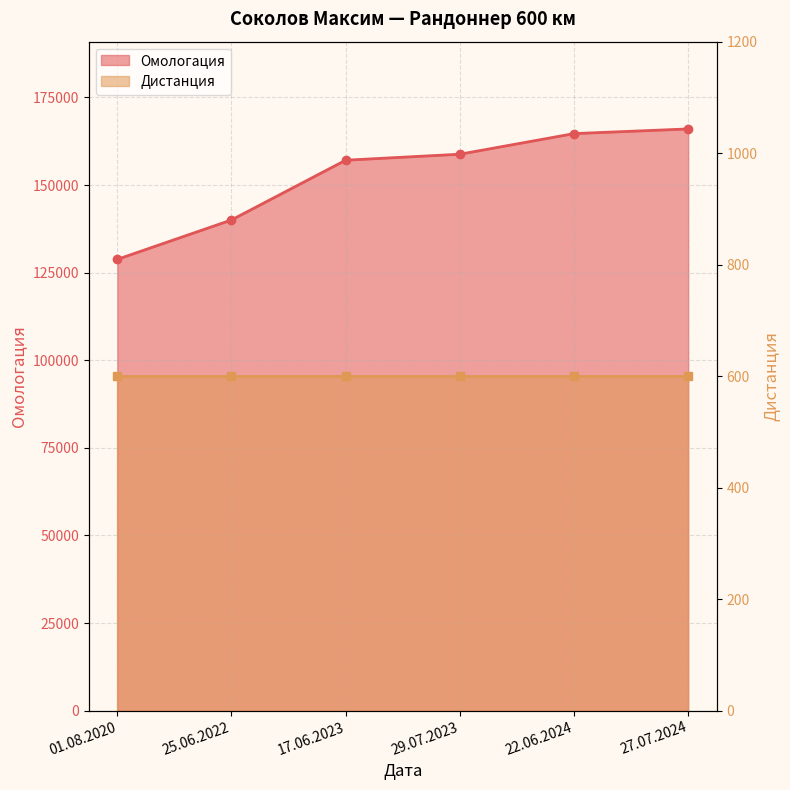

At which label does the data first exceed 158798?

22.06.2024